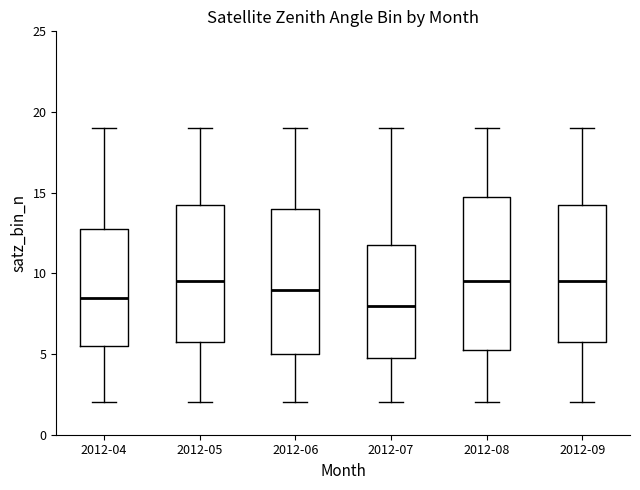

Reading left to right, read every box against the y-axis: the position of its median line, the range the box covers, and the ends of its whiskers. The values are not printed on the chart, so give them approximately, as read against the axis.

2012-04: median 8.5, box 5.5 to 13.0, whiskers 2.0 to 19.0
2012-05: median 9.5, box 6.0 to 14.5, whiskers 2.0 to 19.0
2012-06: median 9.0, box 5.0 to 14.0, whiskers 2.0 to 19.0
2012-07: median 8.0, box 5.0 to 12.0, whiskers 2.0 to 19.0
2012-08: median 9.5, box 5.5 to 15.0, whiskers 2.0 to 19.0
2012-09: median 9.5, box 6.0 to 14.5, whiskers 2.0 to 19.0